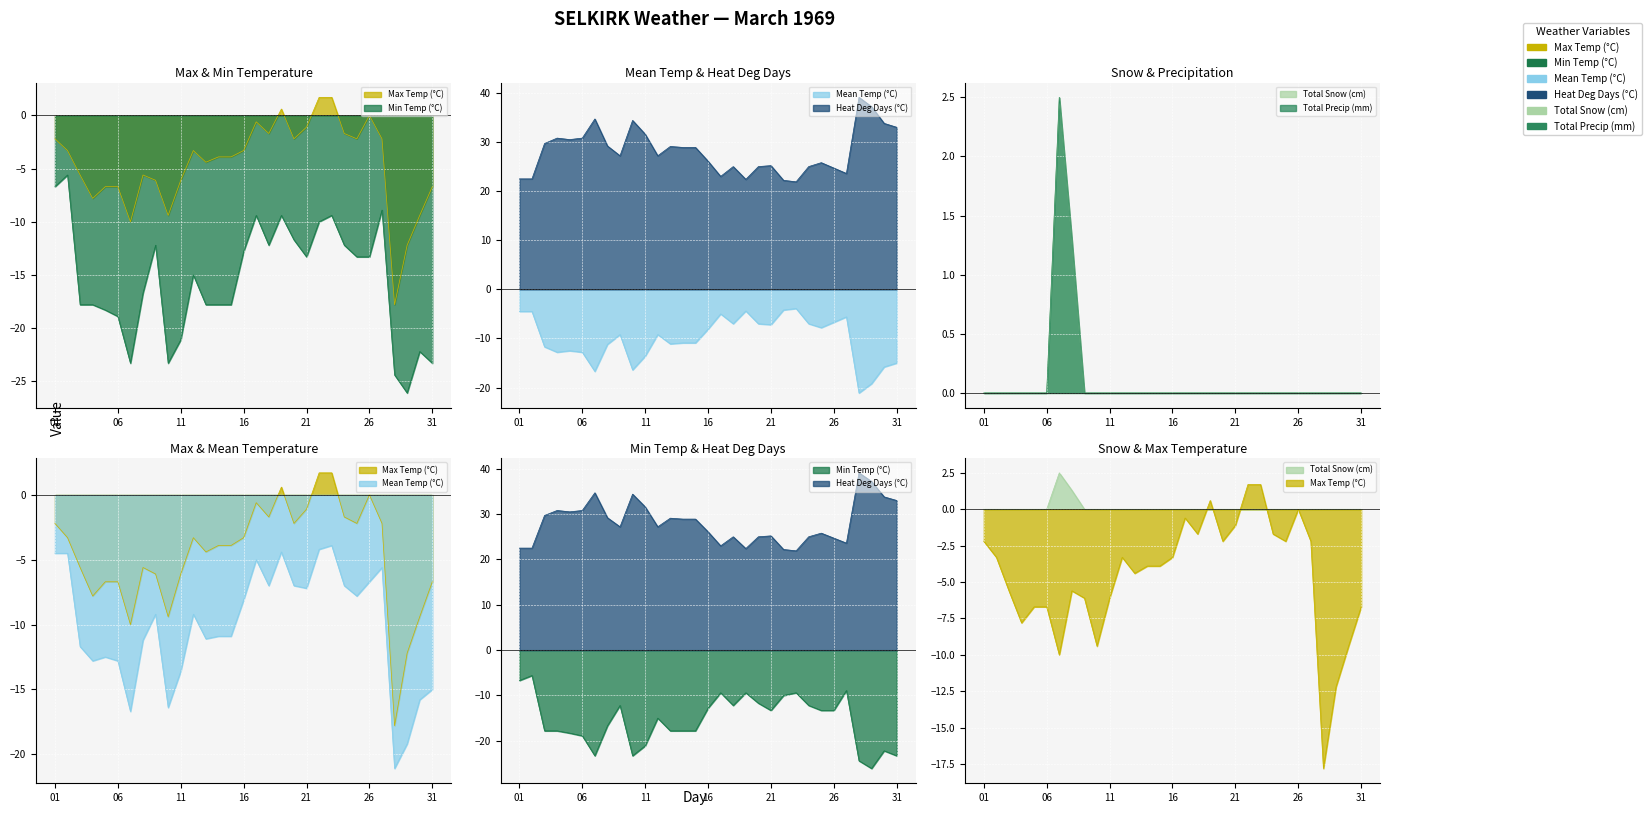

Which category has the lowest value across all series?

29